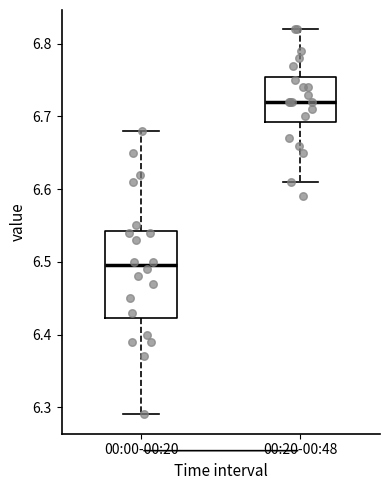

Reading left to right, read every box against the y-axis: the position of its median line, the range the box covers, and the ends of its whiskers. The values are not printed on the chart, so give them approximately, as read against the axis.

00:00-00:20: median 6.50, box 6.42 to 6.54, whiskers 6.29 to 6.68
00:20-00:48: median 6.72, box 6.69 to 6.76, whiskers 6.61 to 6.82